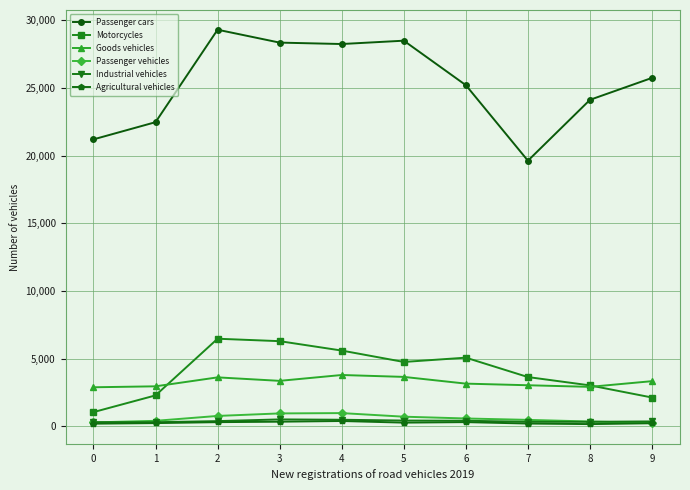

True or false: Goods vehicles and Industrial vehicles cross at least once.

False